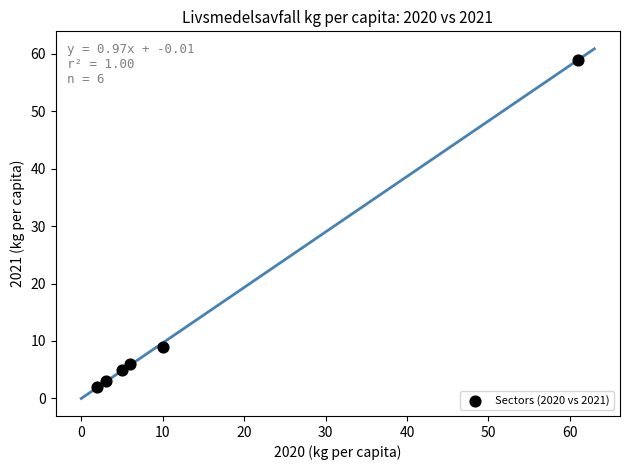

What Y value in the scatter plot is closest to 30?

9